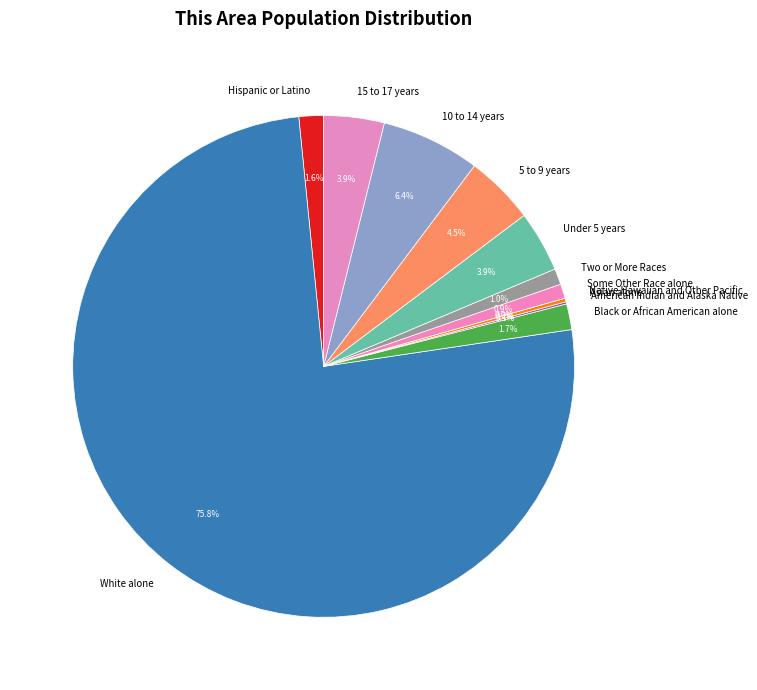

What is the smallest slice in the pie chart?

Native Hawaiian and Other Pacific